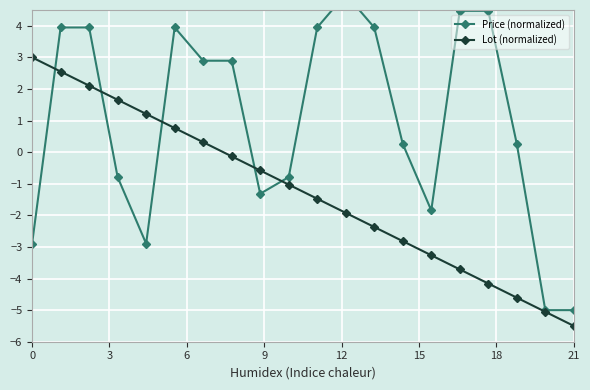

What is the lowest value of the Lot (normalized) series?

-5.5